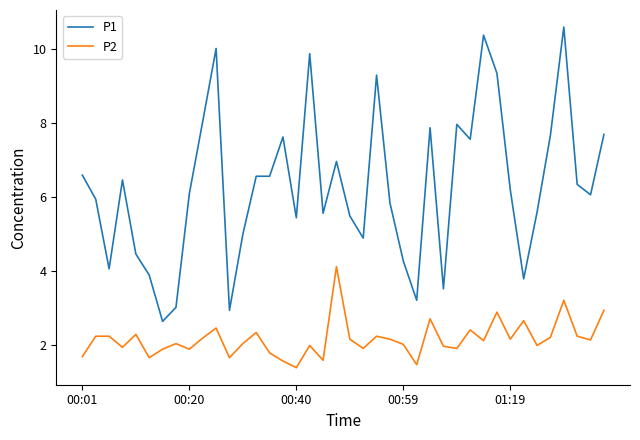

What is the maximum value shown in the chart?

10.6